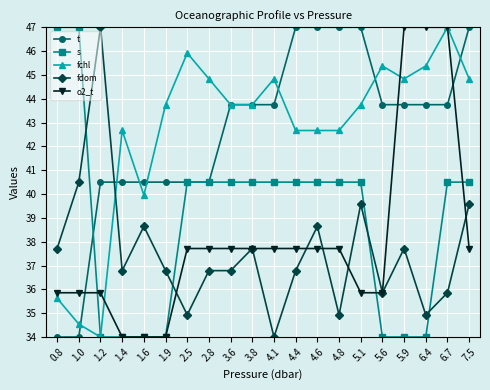

Is the value of t at 1.6 greater than the value of fchl at 1.0?

Yes